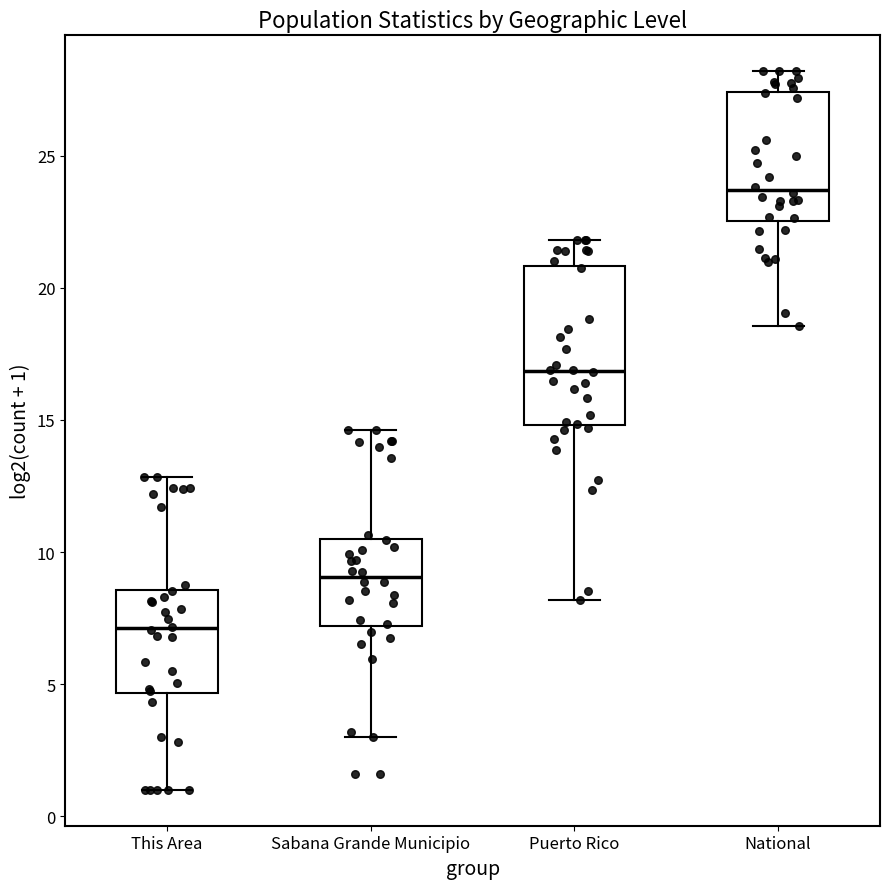

Which box is the tallest, from its lower edge to its upper edge?

Puerto Rico